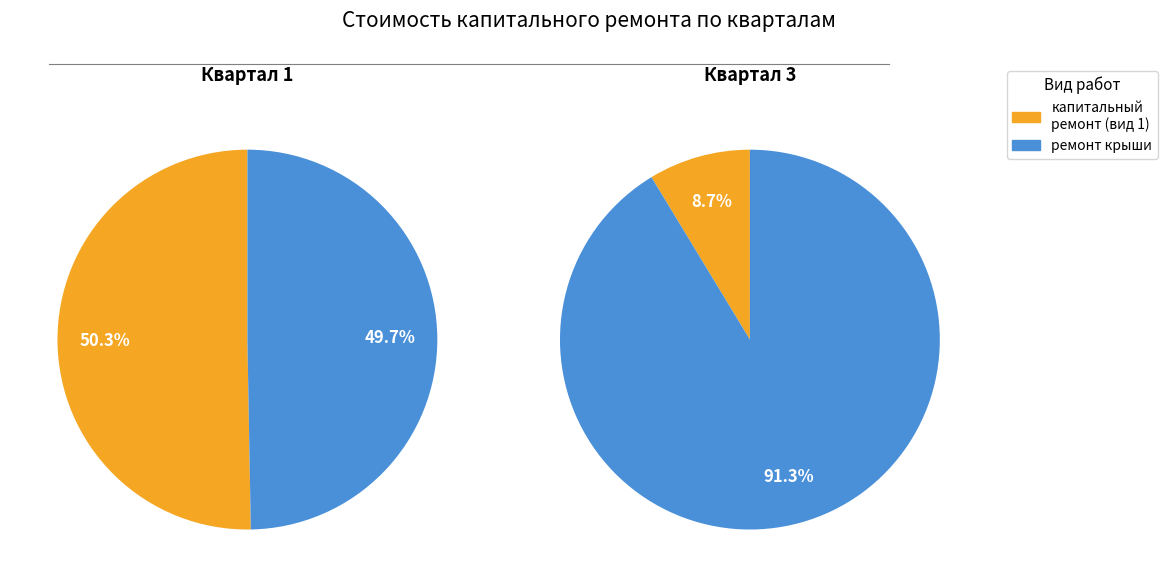

Is it true that ремонт крыши is 72% of the pie?

False